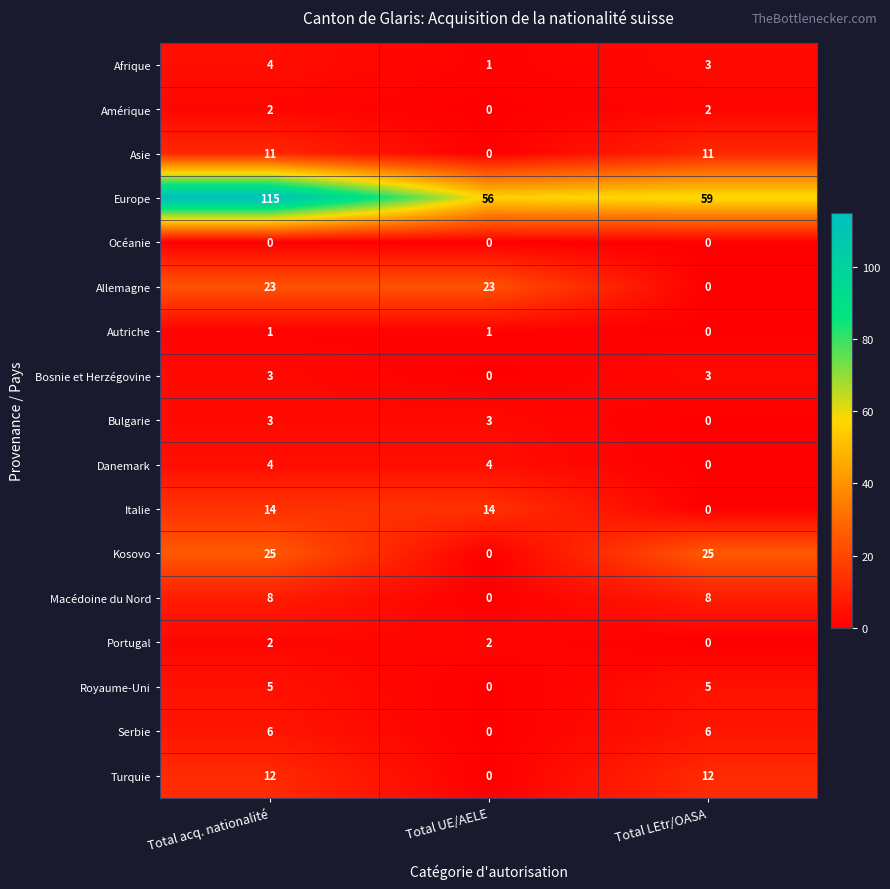

Between Total UE/AELE and Total LEtr/OASA, which series saw the biggest shift?

Kosovo